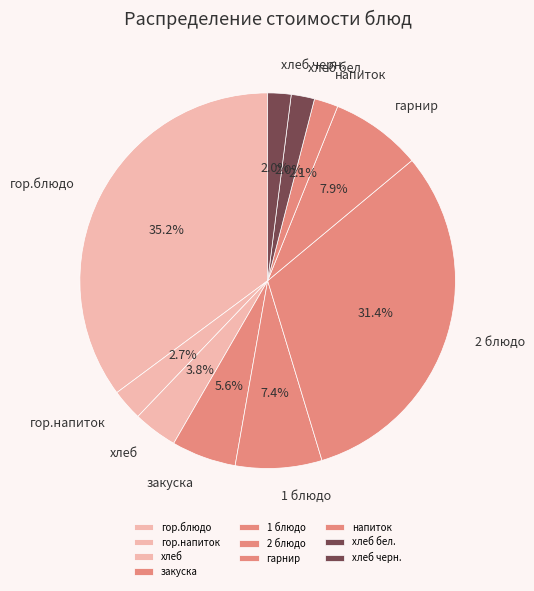

Which has a higher value, закуска or хлеб бел.?

закуска